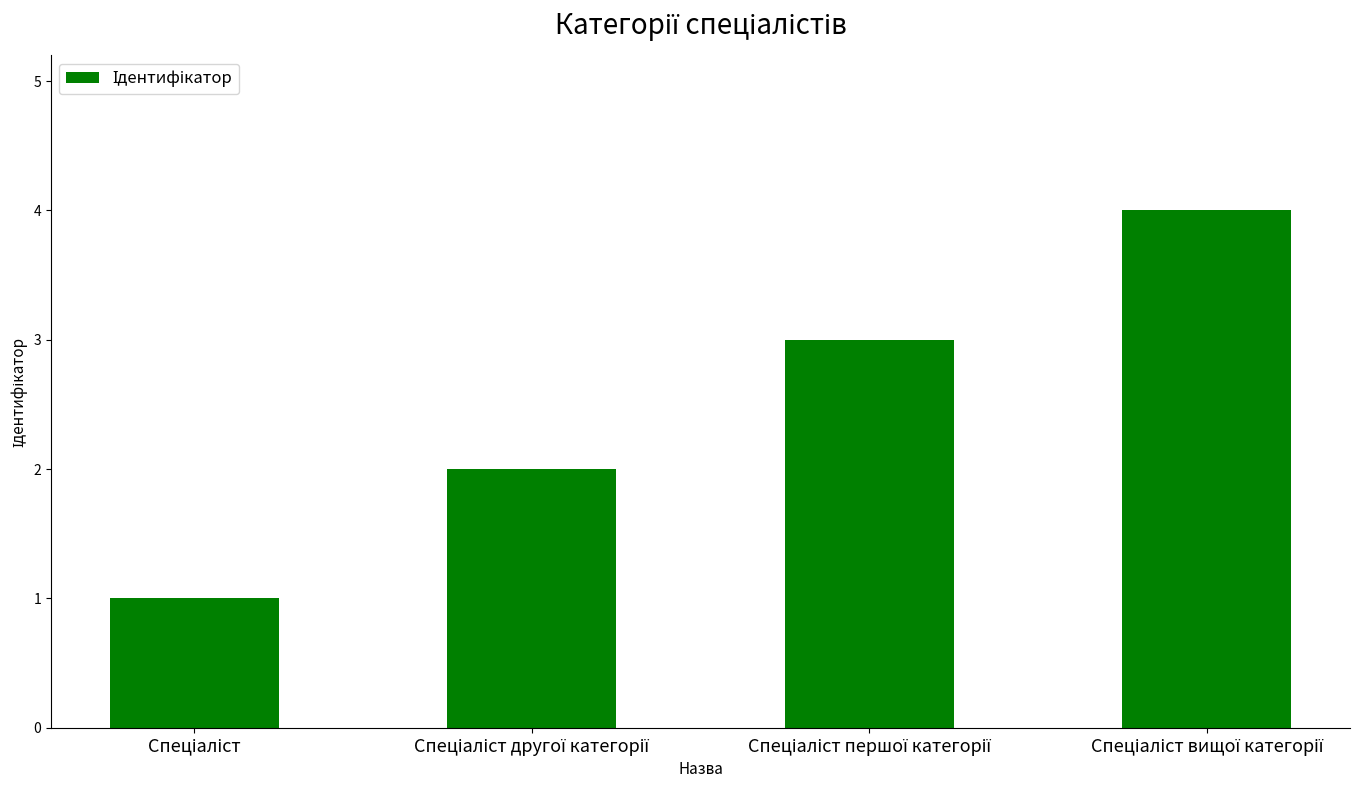

What is the maximum value shown in the chart?

4